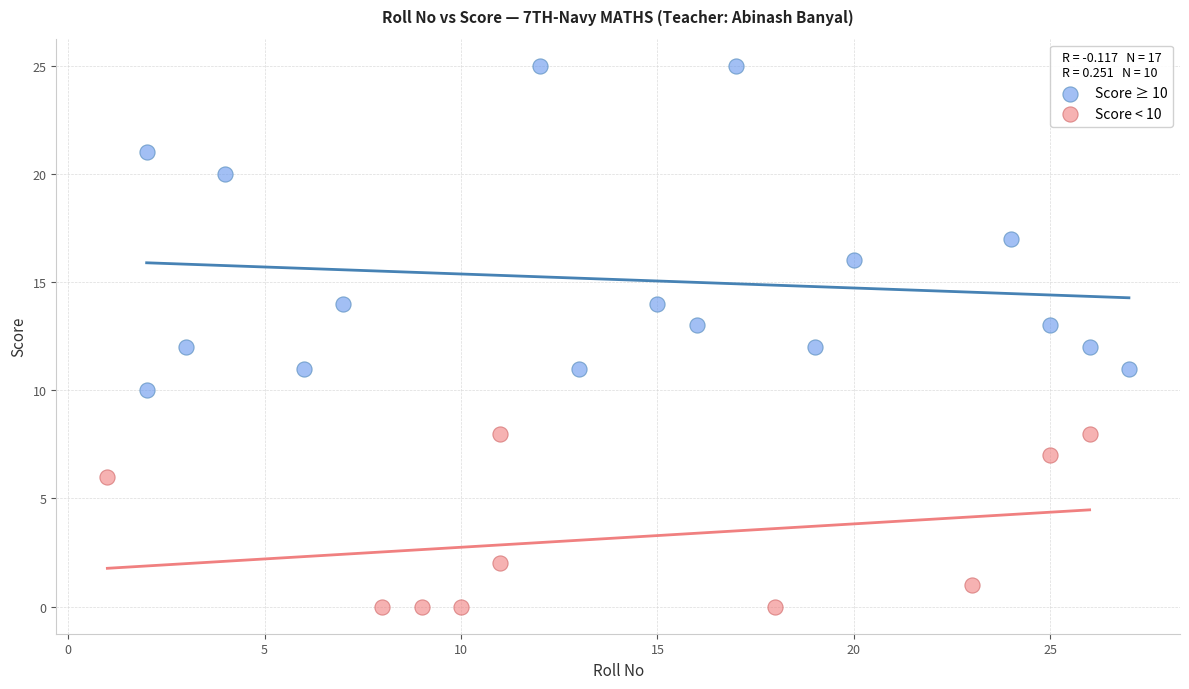

Which series reaches the maximum Y coordinate?

Score ≥ 10